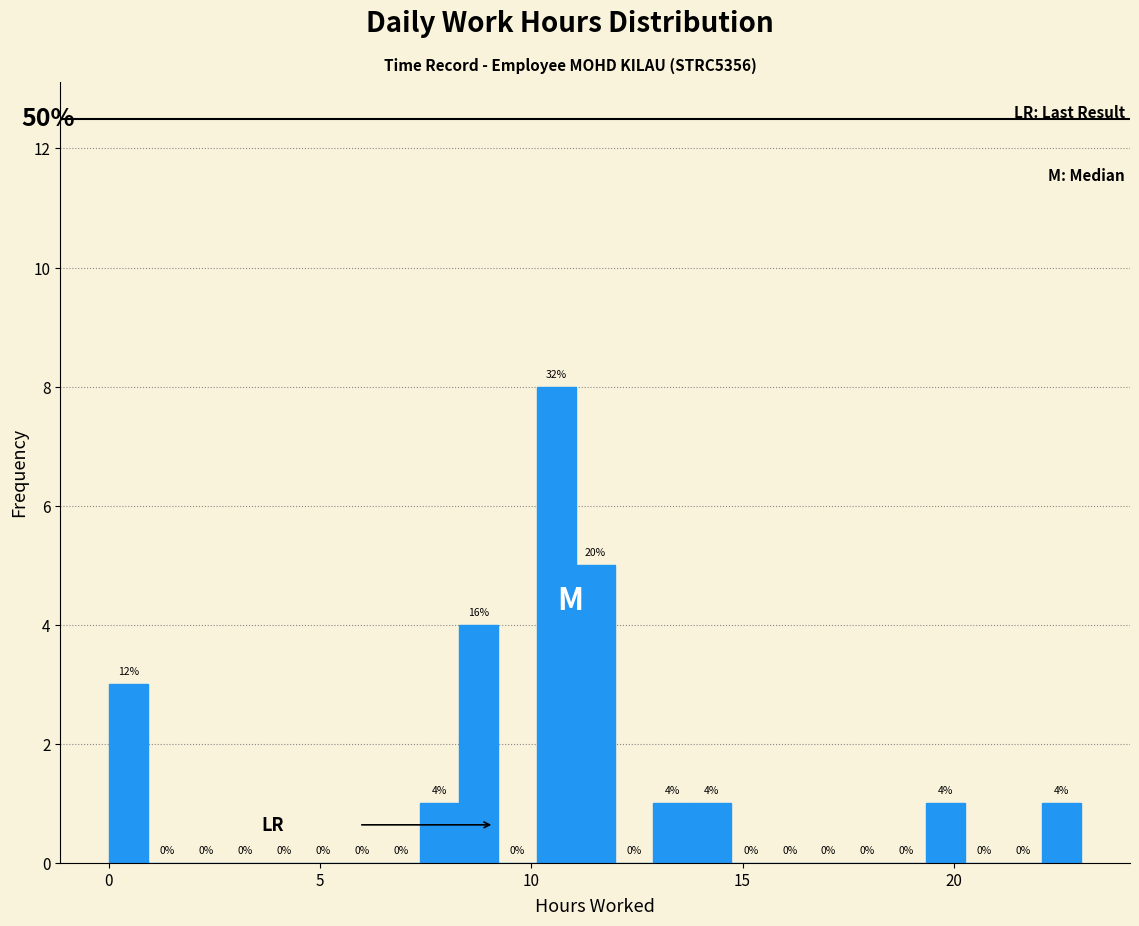

Around what value on the x-axis is the tallest bar? Give the approximate position of its centre, as read against the axis.

10.5